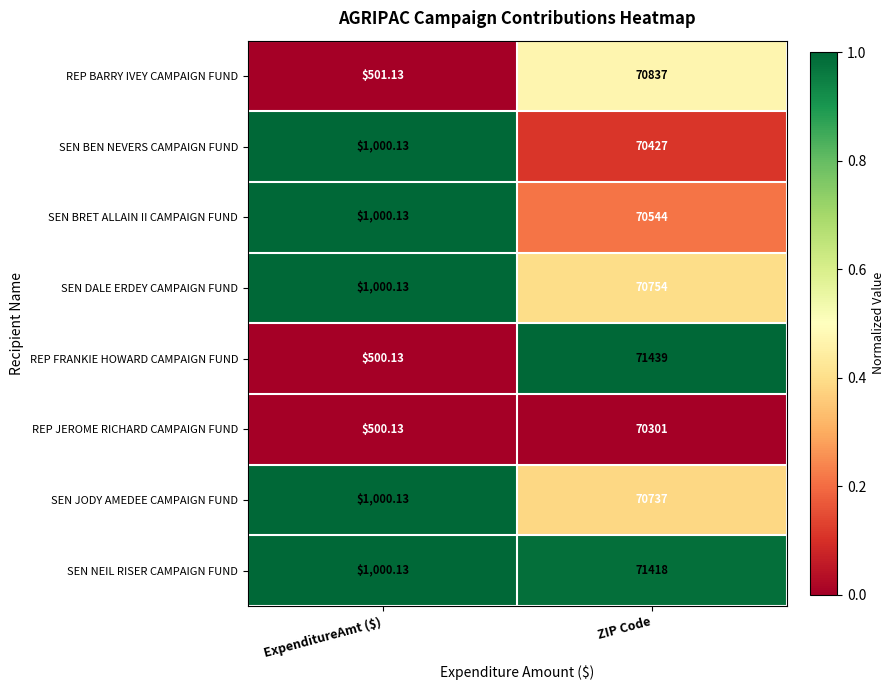

Is the value of SEN BRET ALLAIN II CAMPAIGN FUND at ZIP Code greater than the value of SEN JODY AMEDEE CAMPAIGN FUND at ZIP Code?

No